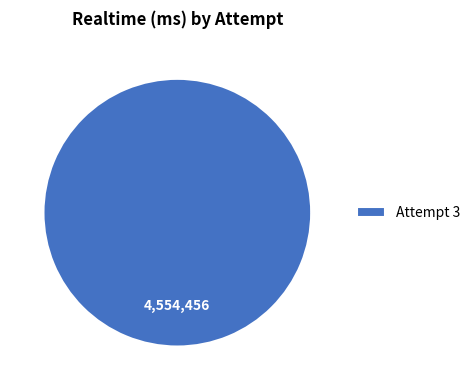

Is there a majority slice in this chart?

Yes